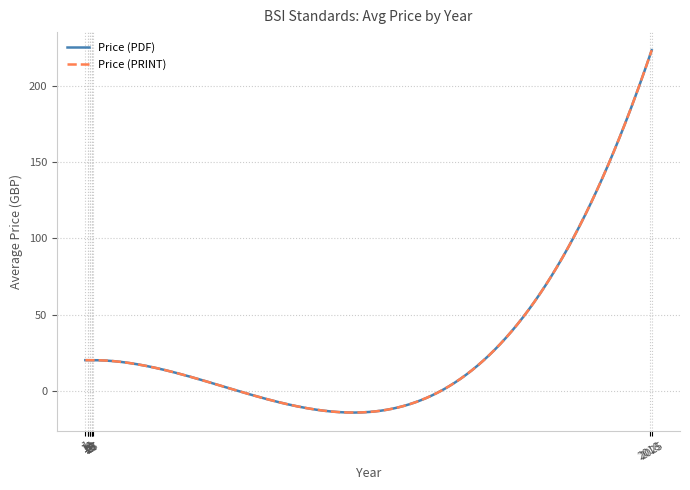

True or false: Price (PRINT) and Price (PDF) cross at least once.

False